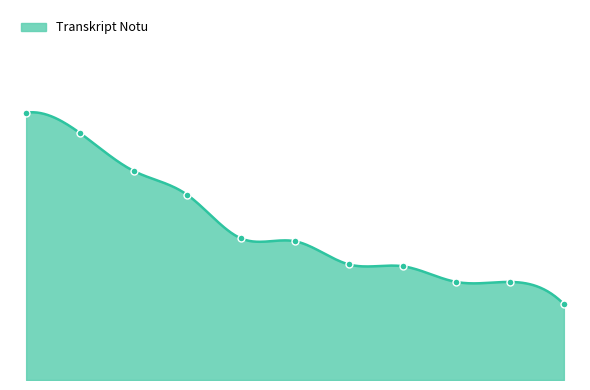

What is the ratio of the value at 11 to the value at 8?

1.0